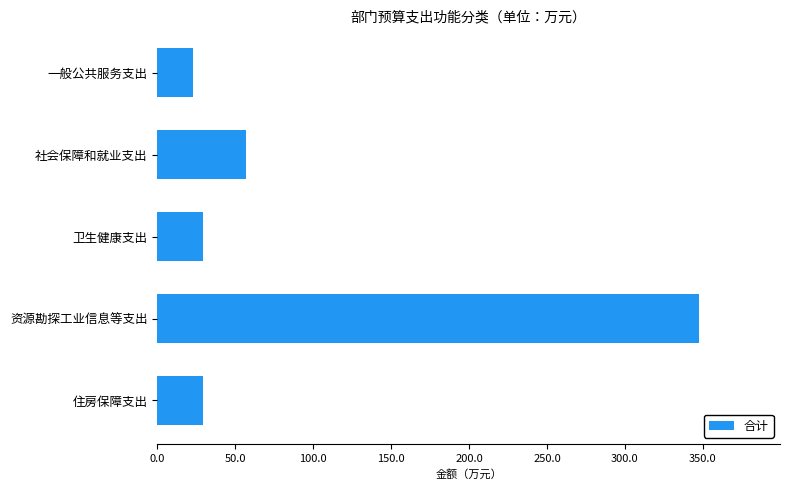

What is the difference between the values at 社会保障和就业支出 and 卫生健康支出?

27.3